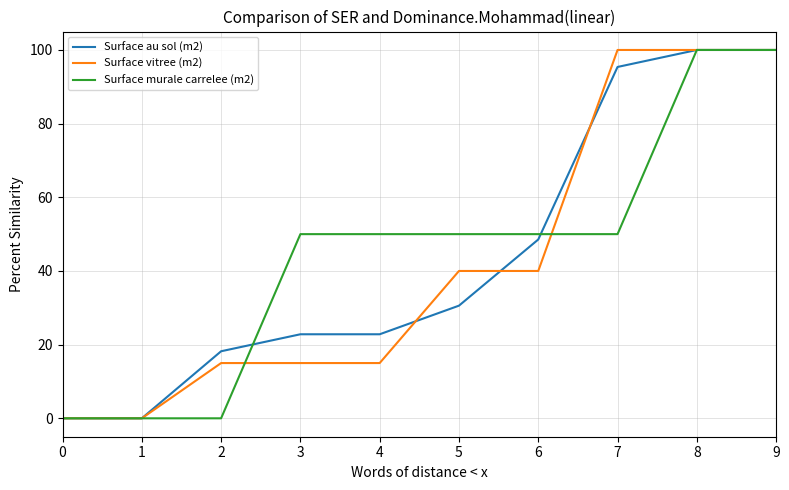

What is the average value of the Surface au sol (m2) series?

43.8